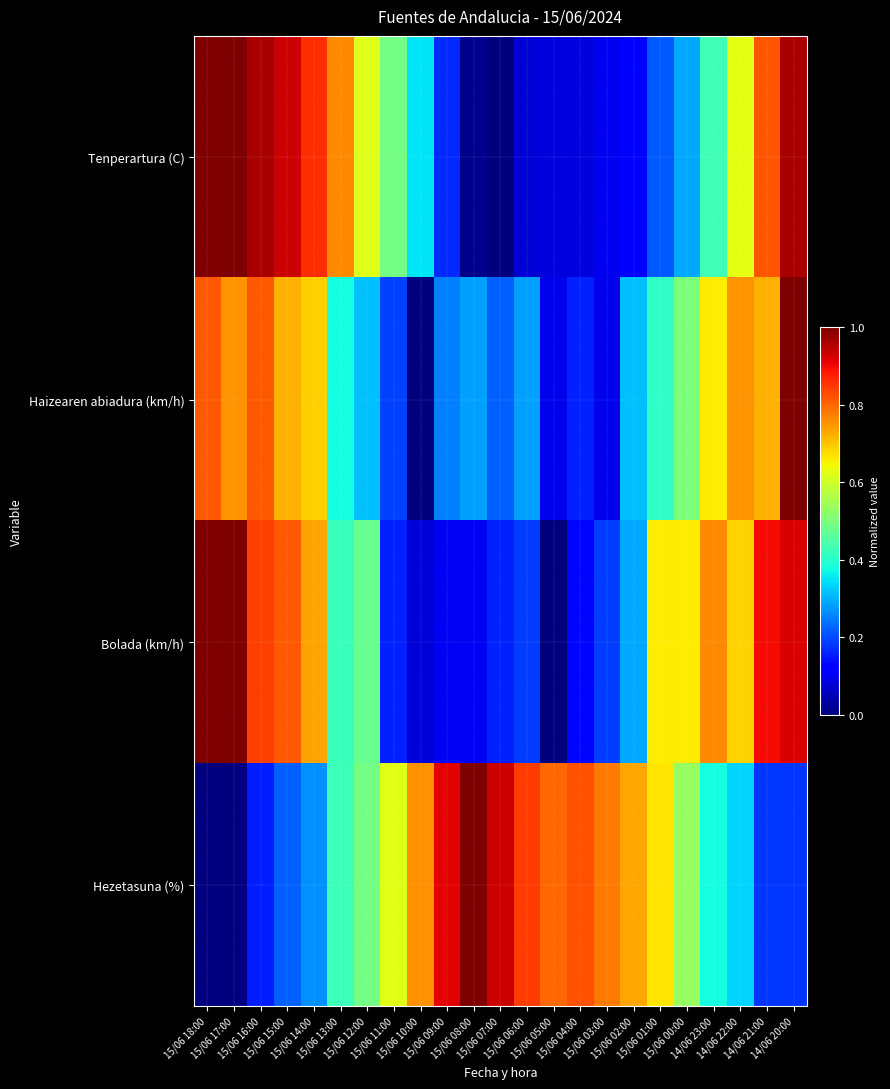

Reading left to right, list all the values displayed in this chart.

Tenperartura (C): 15/06 18:00=1.0	15/06 17:00=1.0	15/06 16:00=1.0	15/06 15:00=0.9	15/06 14:00=0.9	15/06 13:00=0.8	15/06 12:00=0.6	15/06 11:00=0.5	15/06 10:00=0.4	15/06 09:00=0.2	15/06 08:00=0.0	15/06 07:00=0.0	15/06 06:00=0.1	15/06 05:00=0.1	15/06 04:00=0.1	15/06 03:00=0.1	15/06 02:00=0.1	15/06 01:00=0.2	15/06 00:00=0.3	14/06 23:00=0.4	14/06 22:00=0.6	14/06 21:00=0.8	14/06 20:00=1.0
Haizearen abiadura (km/h): 15/06 18:00=0.8	15/06 17:00=0.8	15/06 16:00=0.8	15/06 15:00=0.7	15/06 14:00=0.7	15/06 13:00=0.4	15/06 12:00=0.3	15/06 11:00=0.2	15/06 10:00=0.0	15/06 09:00=0.2	15/06 08:00=0.3	15/06 07:00=0.2	15/06 06:00=0.3	15/06 05:00=0.1	15/06 04:00=0.2	15/06 03:00=0.1	15/06 02:00=0.3	15/06 01:00=0.4	15/06 00:00=0.5	14/06 23:00=0.7	14/06 22:00=0.8	14/06 21:00=0.7	14/06 20:00=1.0
Bolada (km/h): 15/06 18:00=1.0	15/06 17:00=1.0	15/06 16:00=0.8	15/06 15:00=0.8	15/06 14:00=0.7	15/06 13:00=0.4	15/06 12:00=0.5	15/06 11:00=0.2	15/06 10:00=0.1	15/06 09:00=0.1	15/06 08:00=0.1	15/06 07:00=0.2	15/06 06:00=0.2	15/06 05:00=0.0	15/06 04:00=0.1	15/06 03:00=0.2	15/06 02:00=0.3	15/06 01:00=0.7	15/06 00:00=0.7	14/06 23:00=0.8	14/06 22:00=0.7	14/06 21:00=0.9	14/06 20:00=0.9
Hezetasuna (%): 15/06 18:00=0.0	15/06 17:00=0.0	15/06 16:00=0.2	15/06 15:00=0.2	15/06 14:00=0.3	15/06 13:00=0.4	15/06 12:00=0.5	15/06 11:00=0.6	15/06 10:00=0.8	15/06 09:00=0.9	15/06 08:00=1.0	15/06 07:00=0.9	15/06 06:00=0.8	15/06 05:00=0.8	15/06 04:00=0.8	15/06 03:00=0.8	15/06 02:00=0.7	15/06 01:00=0.7	15/06 00:00=0.5	14/06 23:00=0.4	14/06 22:00=0.3	14/06 21:00=0.2	14/06 20:00=0.2